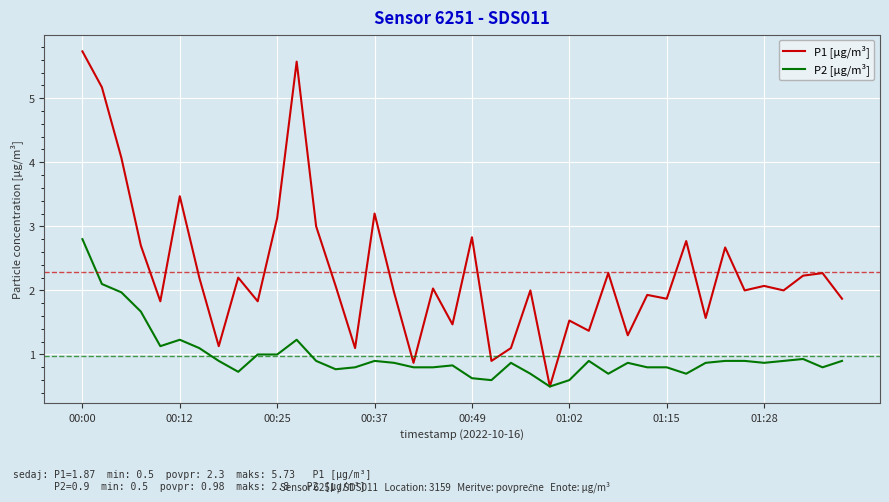

What is the sum of all P2 [µg/m³] values?

39.3